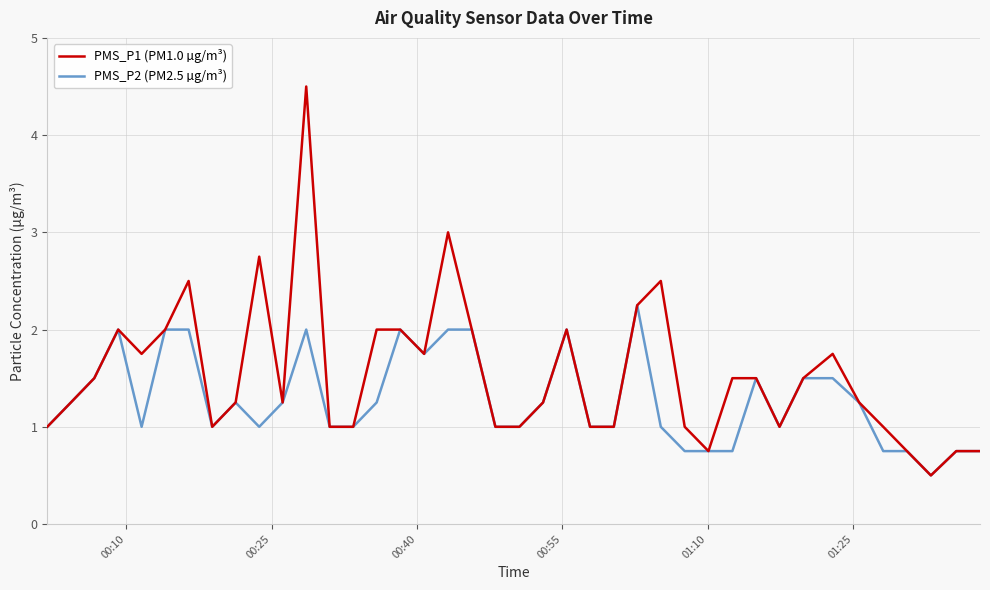

Rank the series by their average value, from lowest to highest.

PMS_P2 (PM2.5 µg/m³), PMS_P1 (PM1.0 µg/m³)